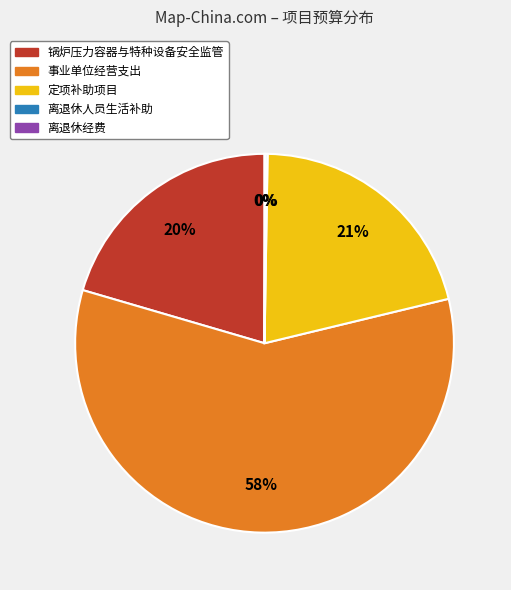

Which slice is the largest?

事业单位经营支出